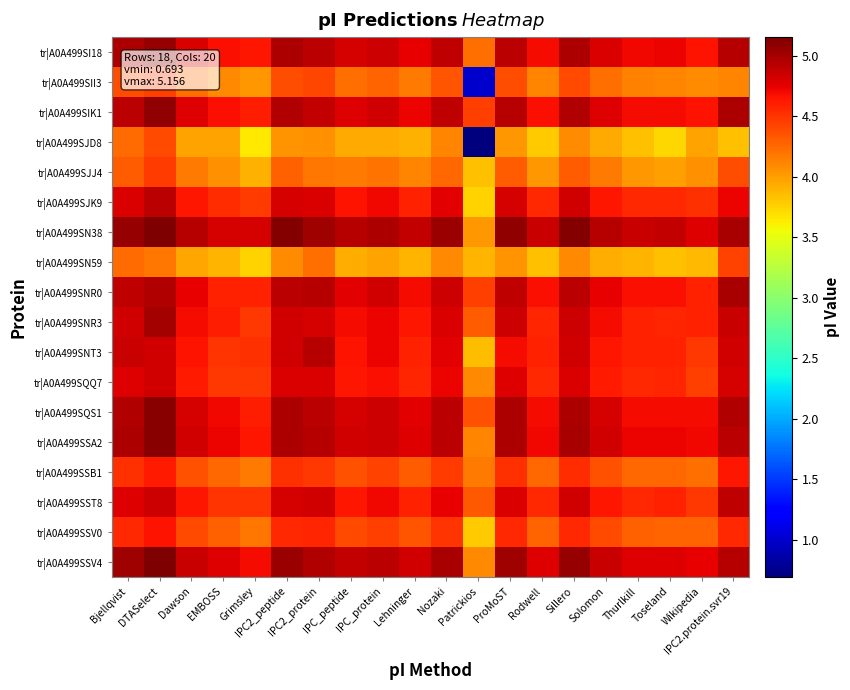

What is the total value across all series at Solomon?

82.0